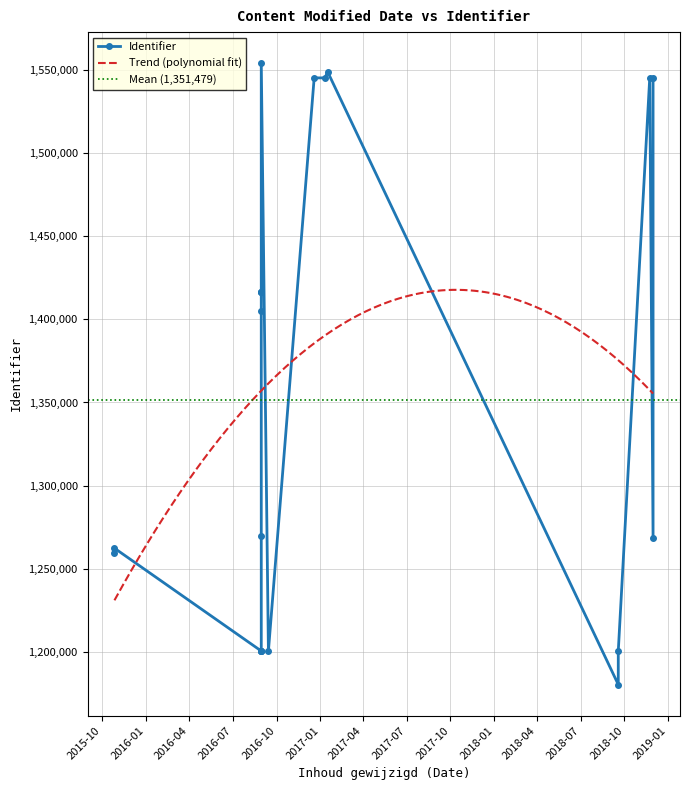

Rank the categories by value from lowest to highest.

2018-09-18, 2016-08-30, 2018-09-18, 2016-09-14, 2016-08-30, 2016-08-30, 2016-08-30, 2015-10-27, 2015-10-27, 2018-11-30, 2016-08-30, 2016-08-30, 2016-08-30, 2016-08-30, 2016-08-30, 2016-12-19, 2018-11-23, 2018-11-30, 2017-01-11, 2017-01-16, 2016-08-30